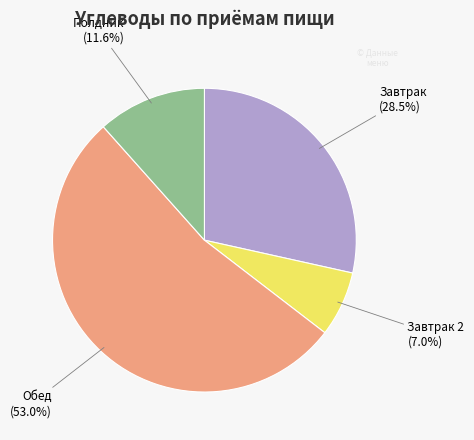

To the nearest percent, what is the average slice percentage?

25%